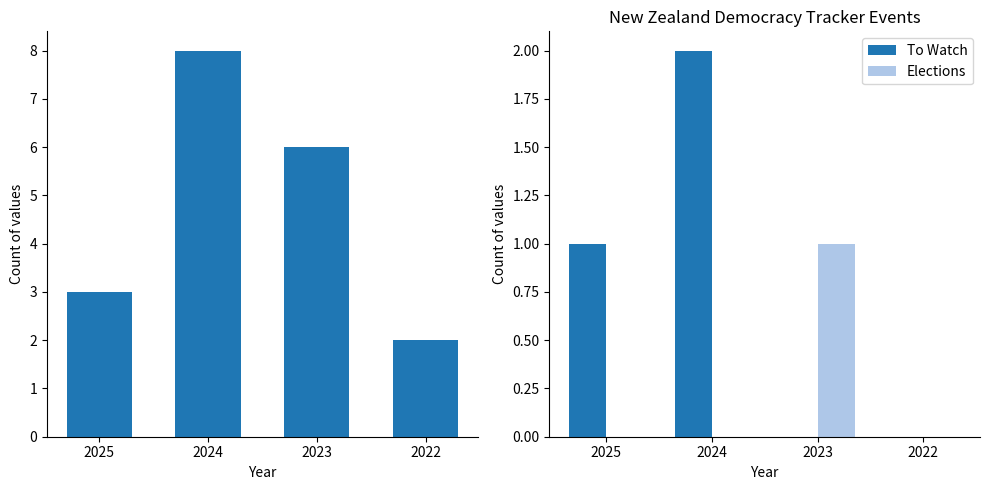

True or false: To Watch has a value of 2 at 2024.

True